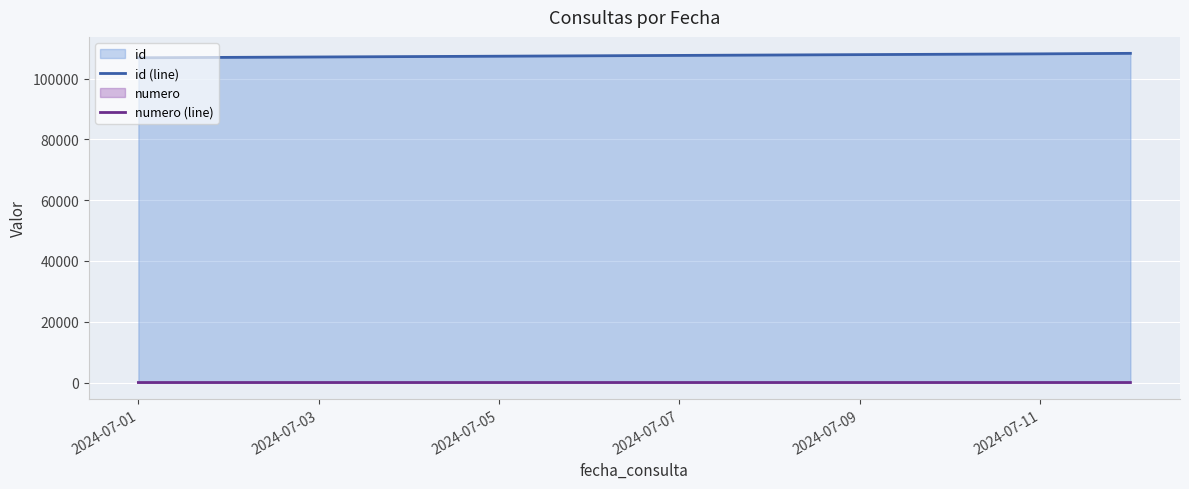

Which series has the largest total across all categories?

id (line)